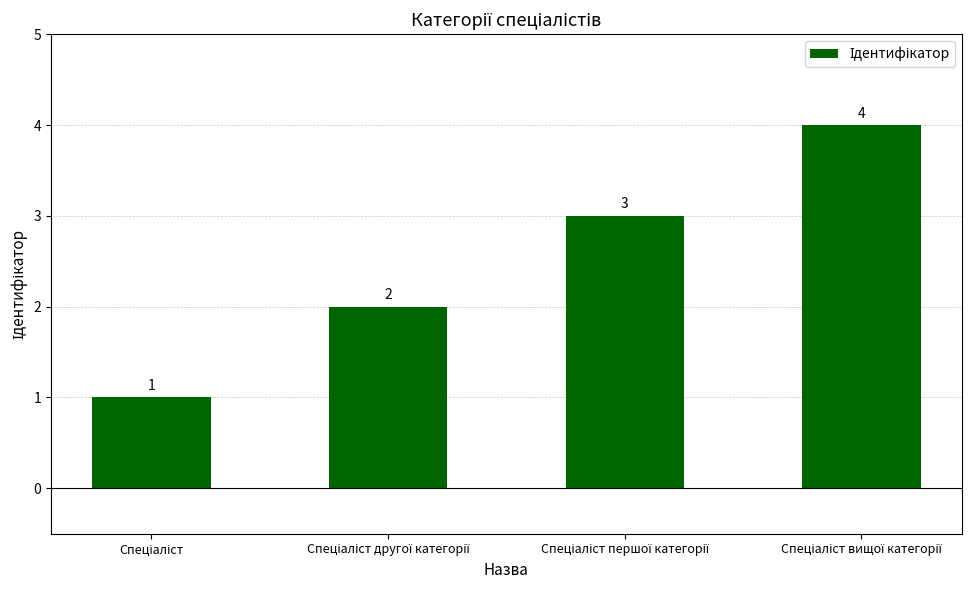

How many values are between 2 and 4?

3